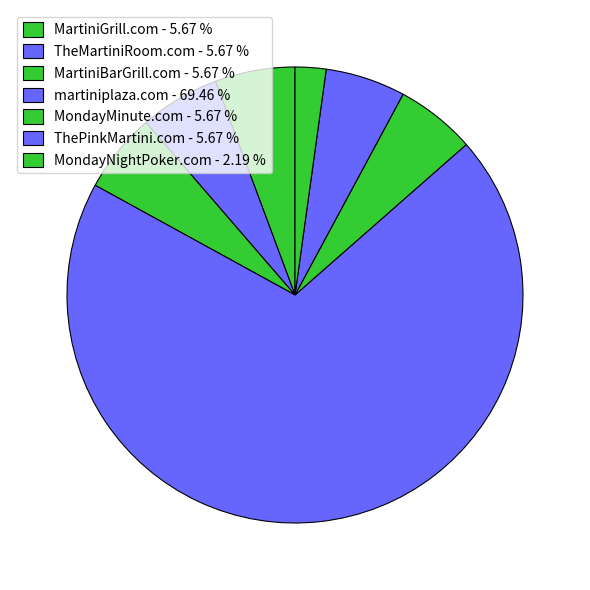

What is the largest slice in the pie chart?

martiniplaza.com